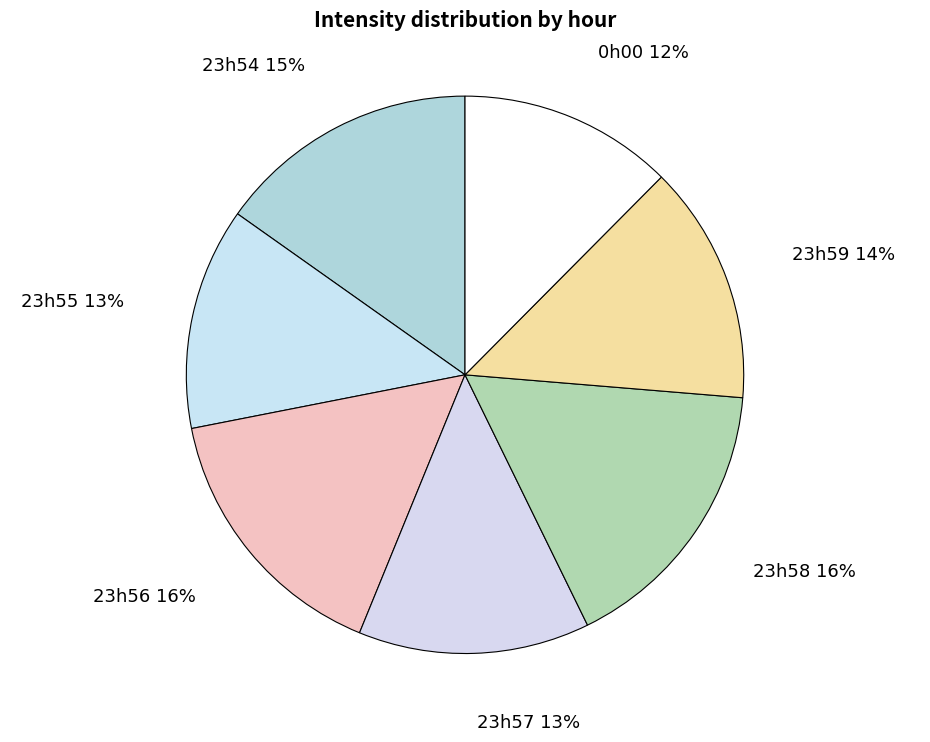

True or false: 23h54 accounts for 8% of the total.

False